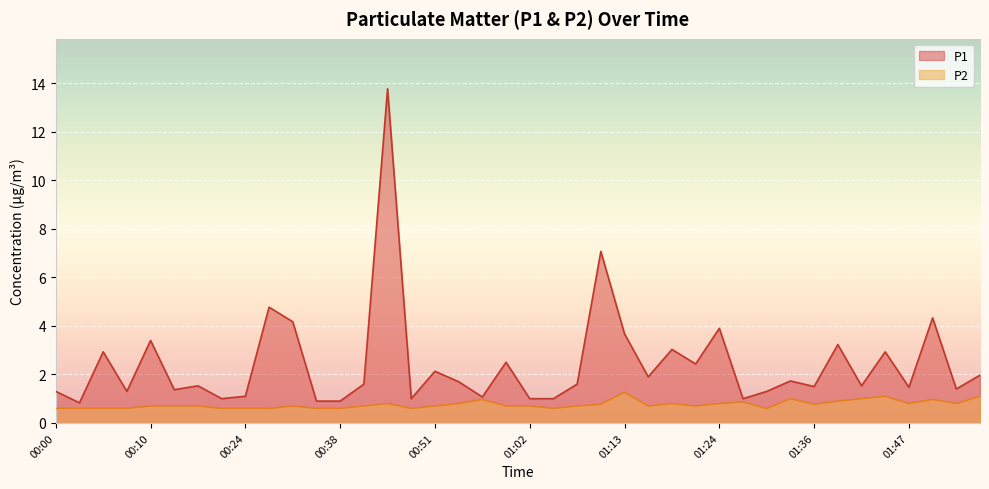

True or false: P1 and P2 cross at least once.

False